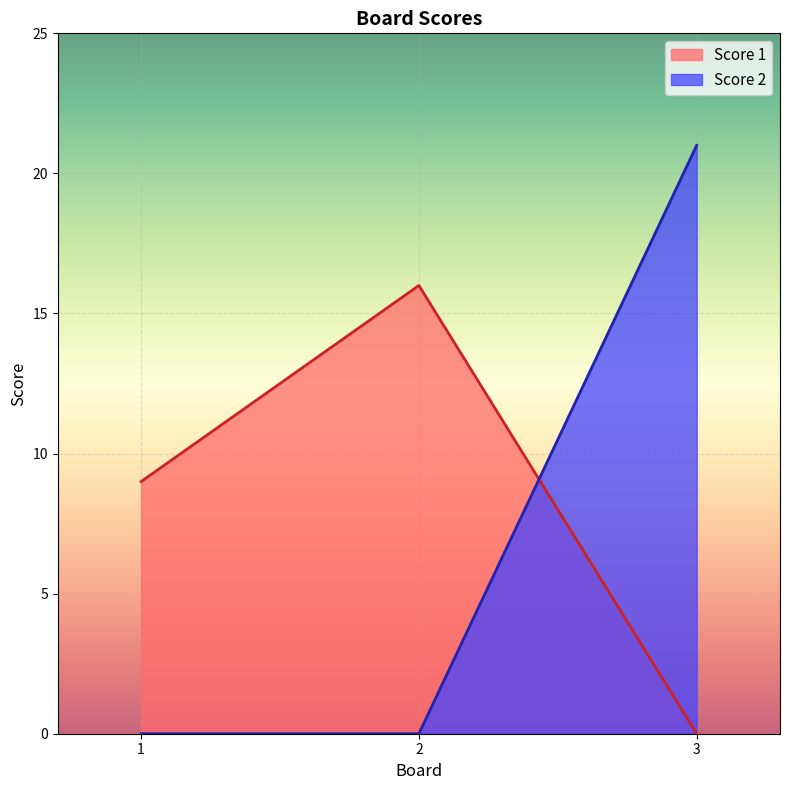

What is the difference between the Score 2 values at 3 and 1?

21